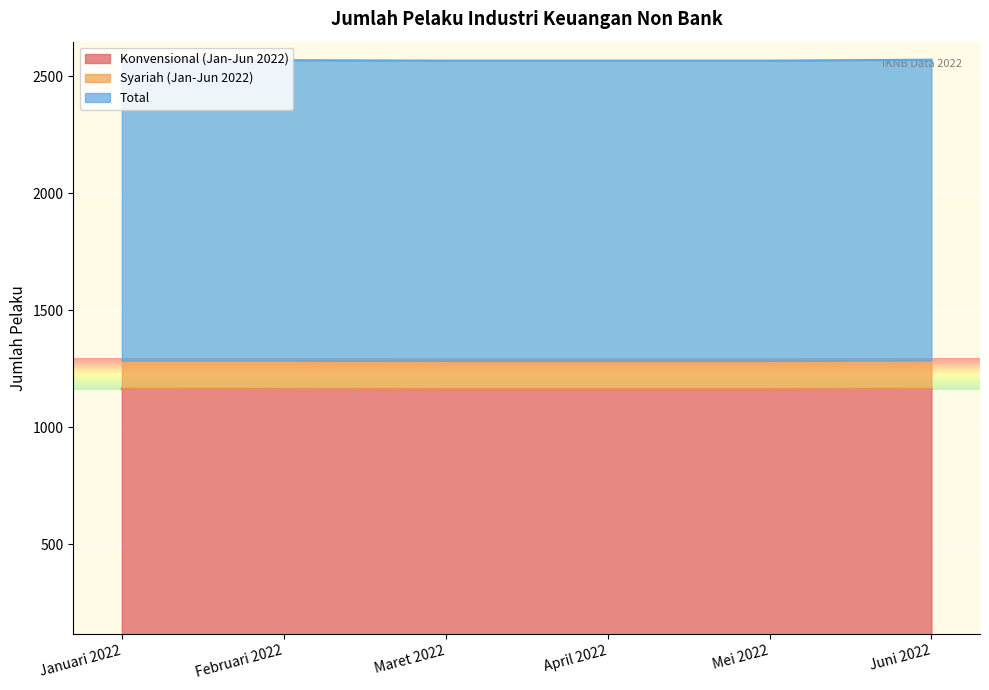

List the labels in order of Konvensional (Jan-Jun 2022) value, smallest first.

Maret 2022, April 2022, Mei 2022, Februari 2022, Januari 2022, Juni 2022